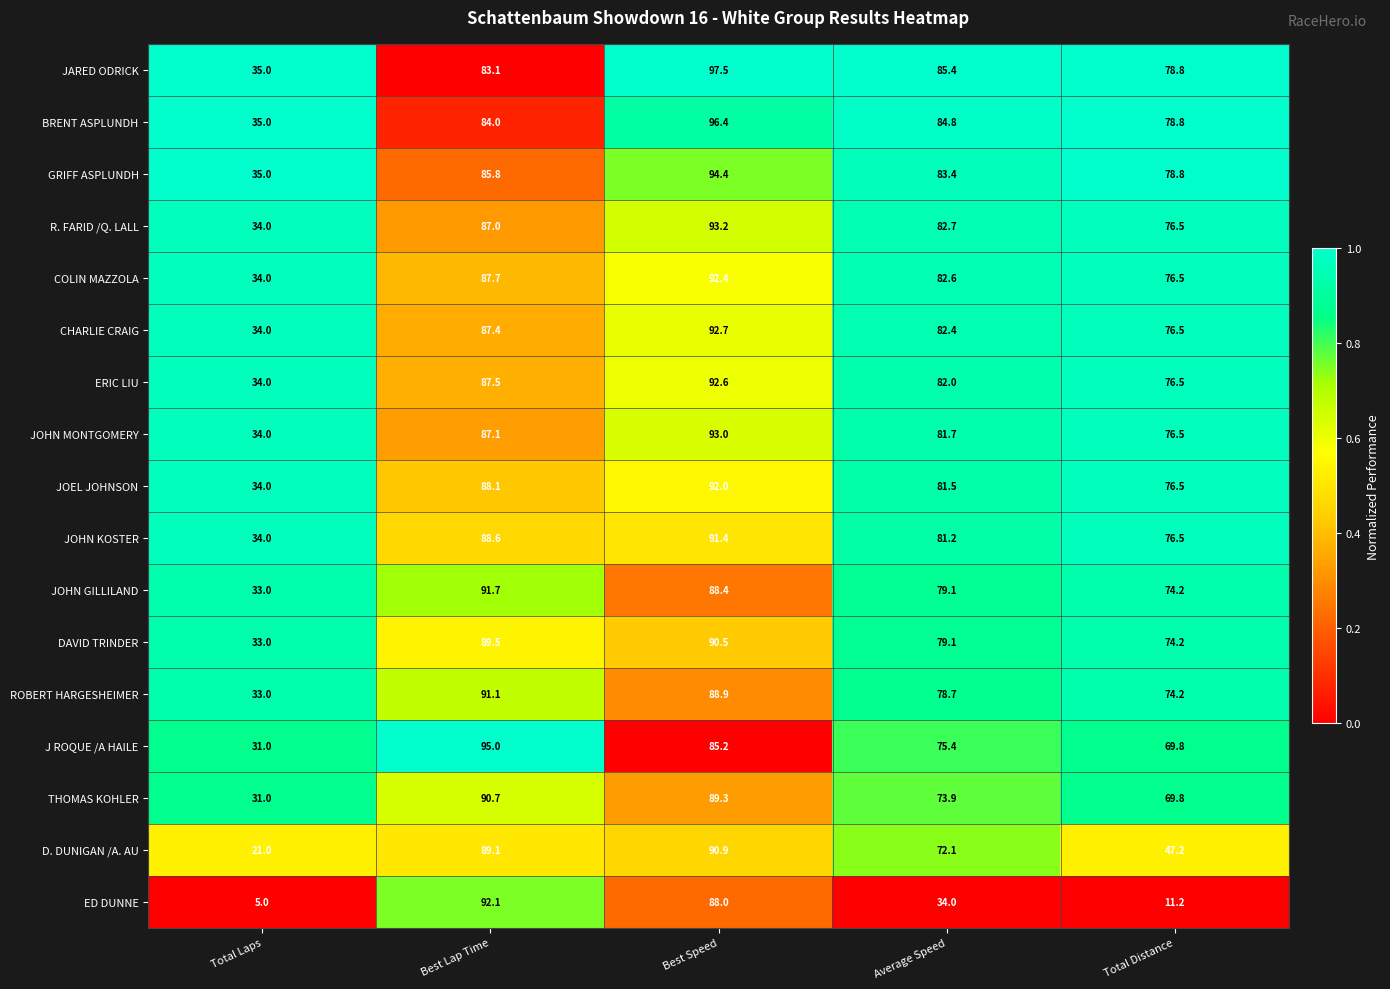

Where does the JOEL JOHNSON series first go above 81?

Best Lap Time